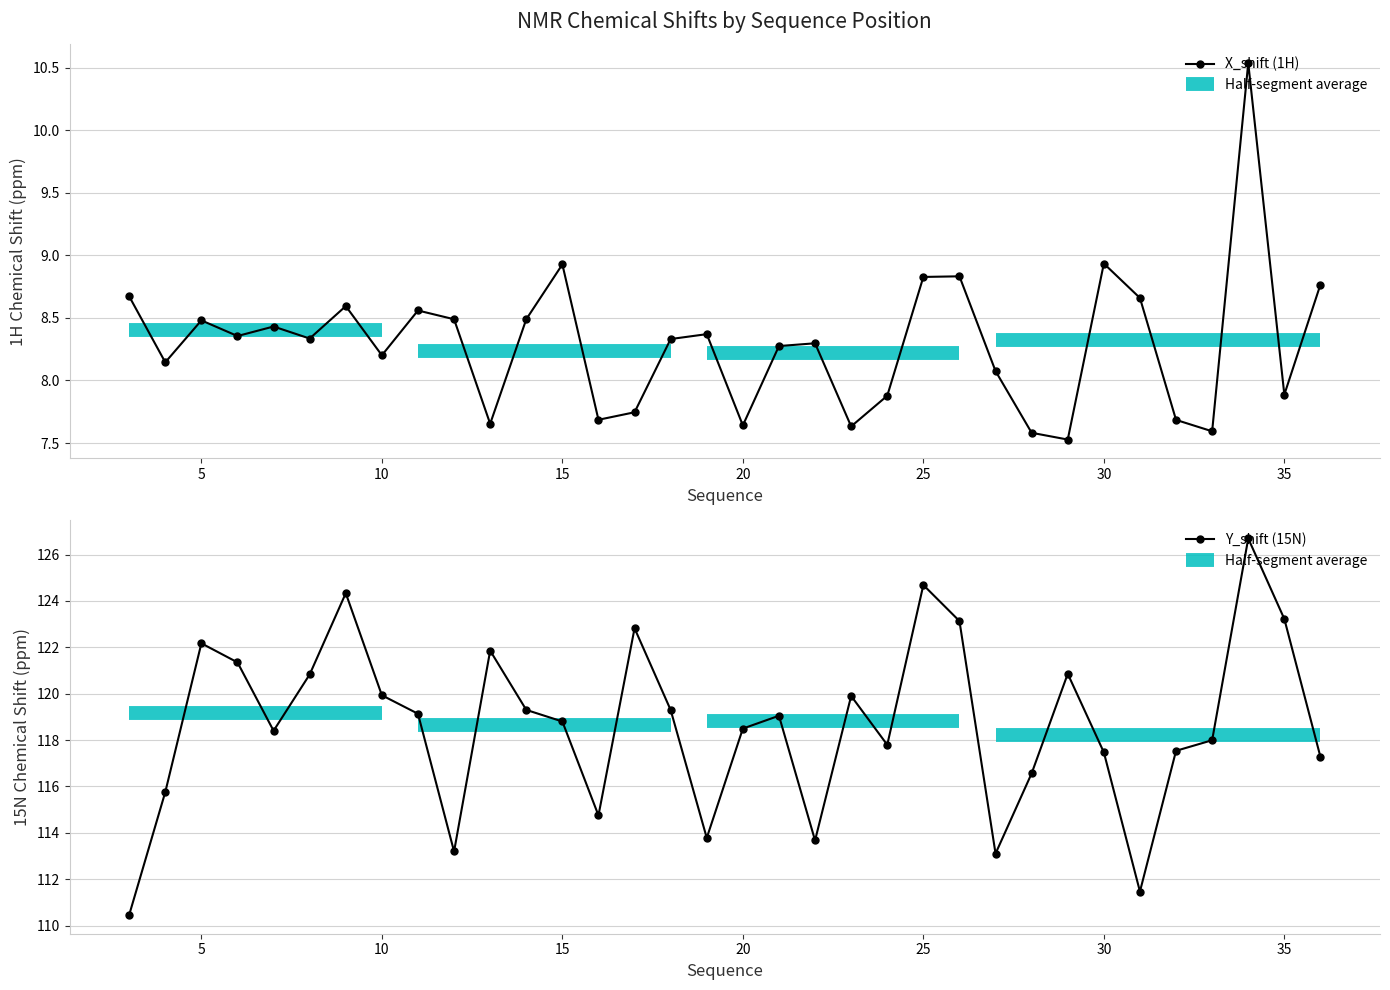

List the series in order of their overall mean, highest first.

Y_shift (15N), X_shift (1H)